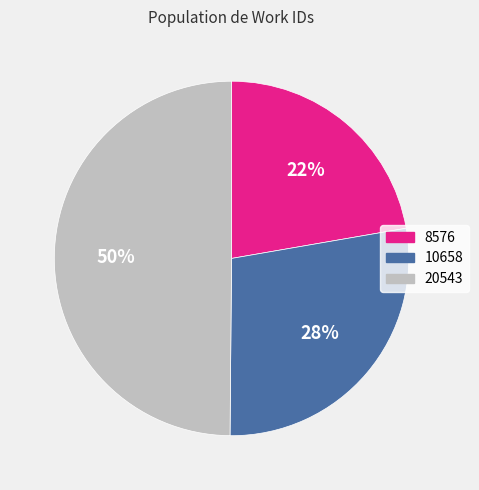

Does 8576 represent more than half of the total?

No